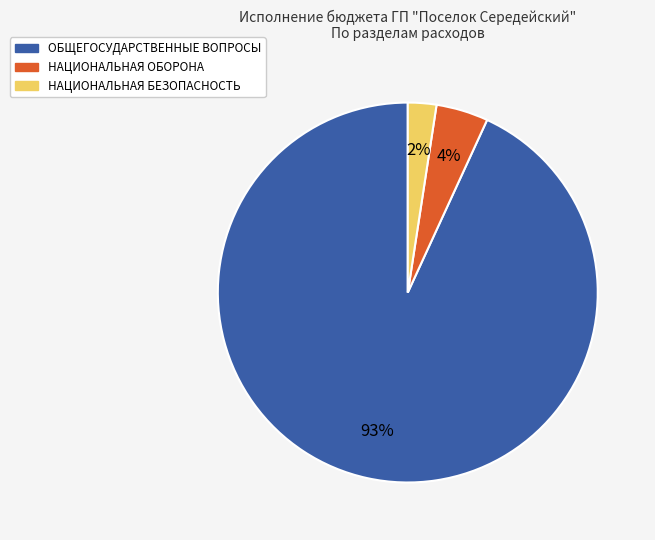

Is there any slice that represents more than half of the pie?

Yes